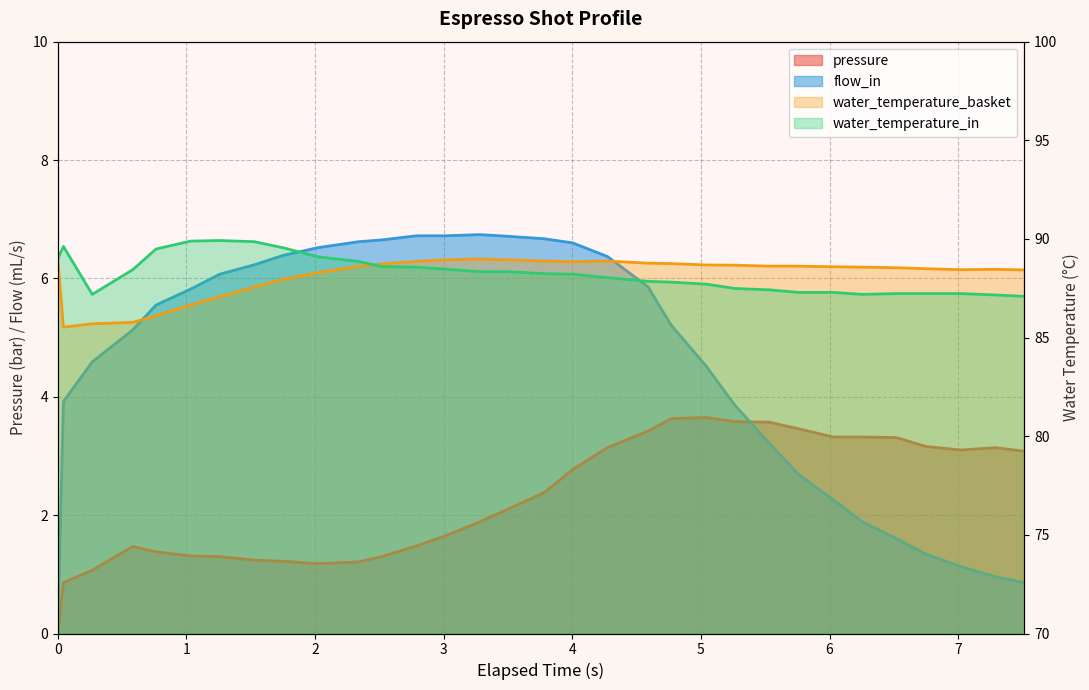

At 3.781, list the series in order from smallest to largest.

pressure, flow_in, water_temperature_in, water_temperature_basket